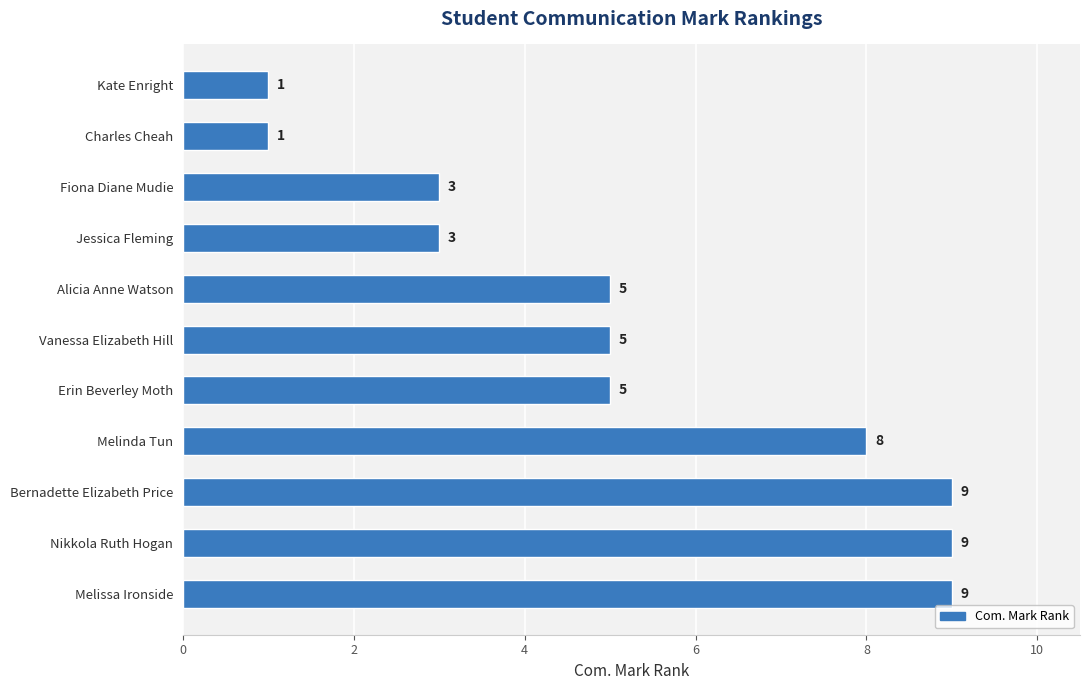

Is it true that the value at Kate Enright is 1?

True